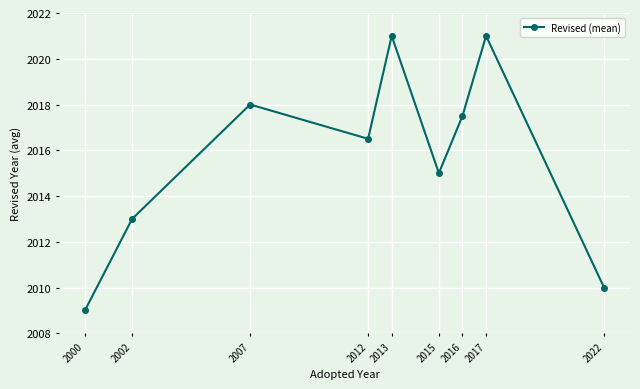

What is the difference between the maximum and second lowest values?

11.0